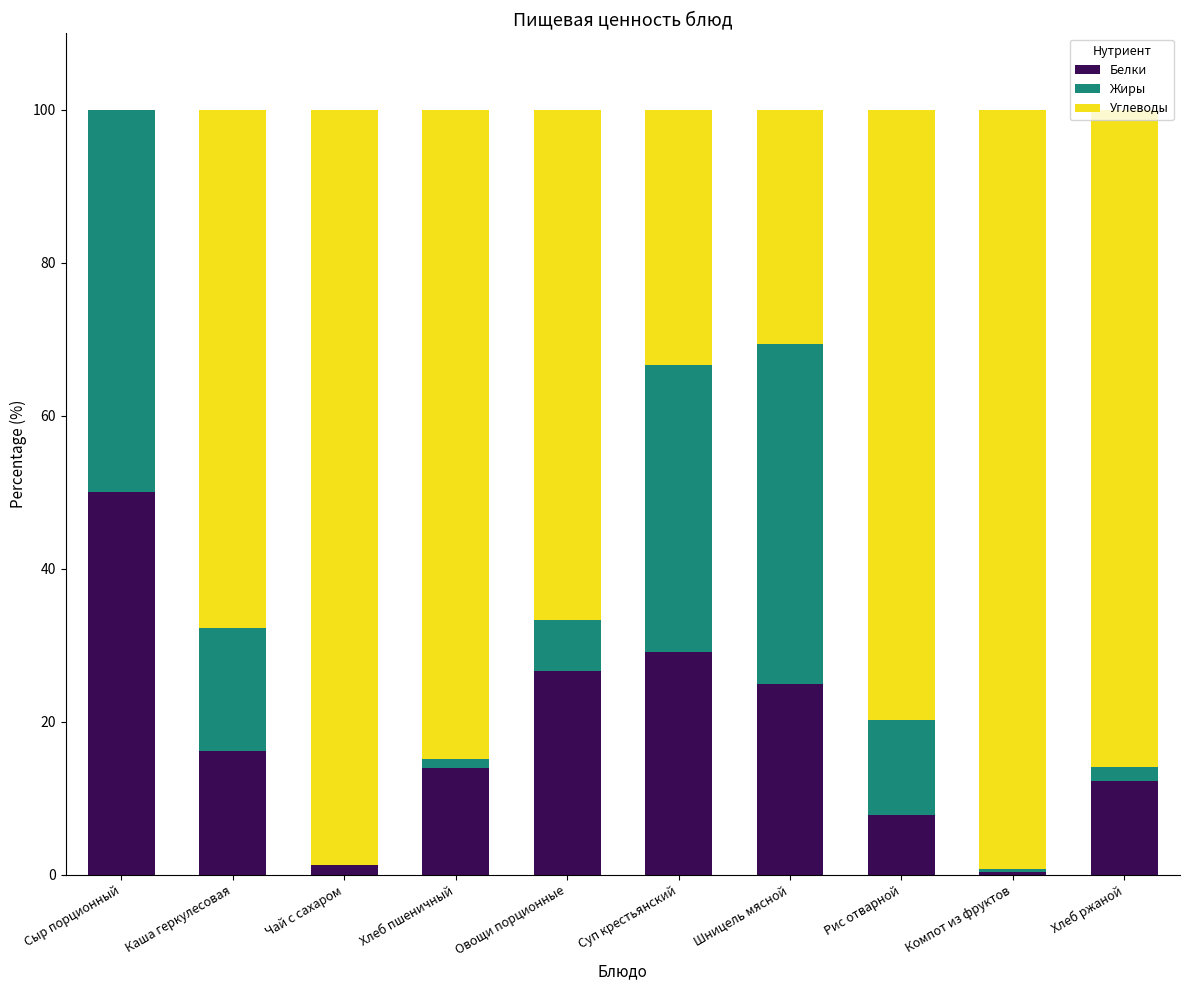

The value of Белки at Хлеб пшеничный is 13.9. True or false?

True